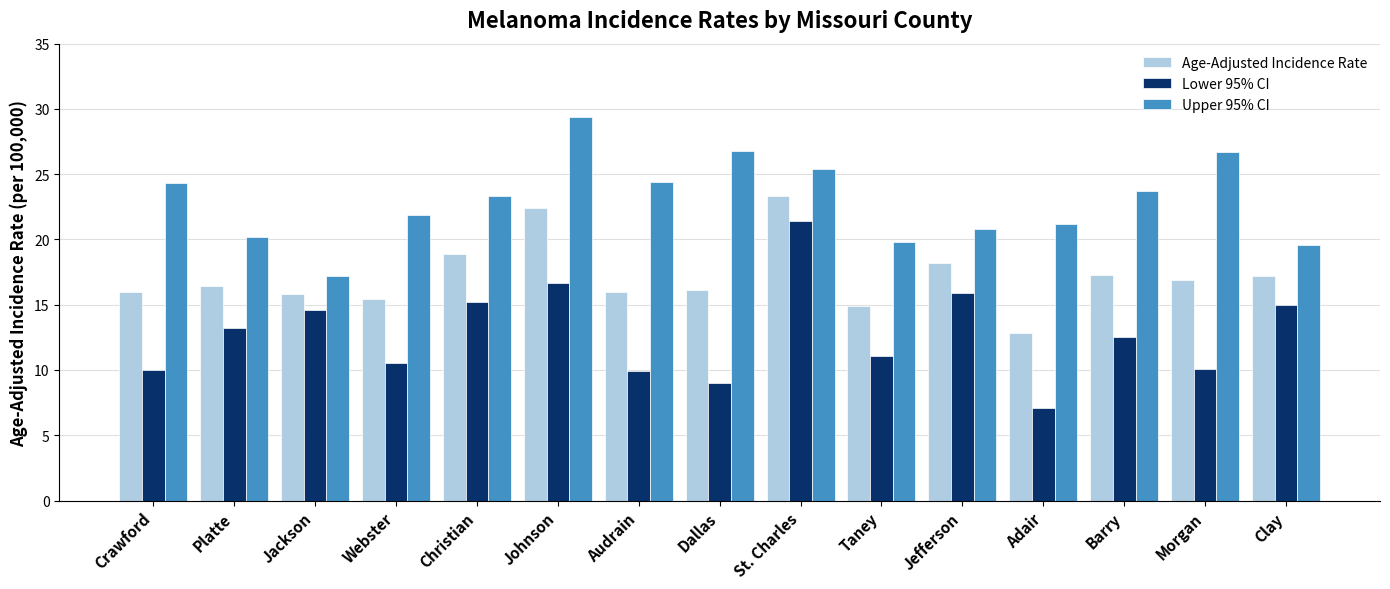

What is the sum of the Lower 95% CI values at Adair and Crawford?

17.1